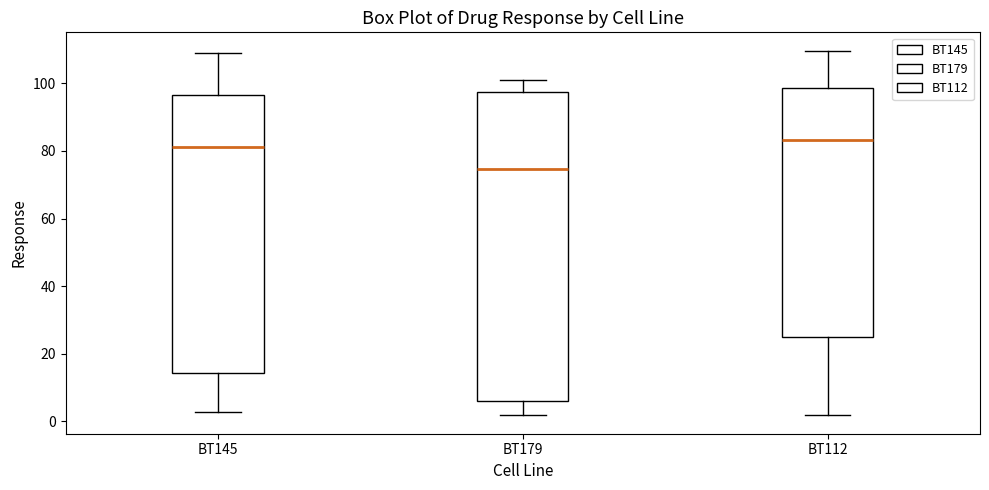

Which box is the tallest, from its lower edge to its upper edge?

BT179